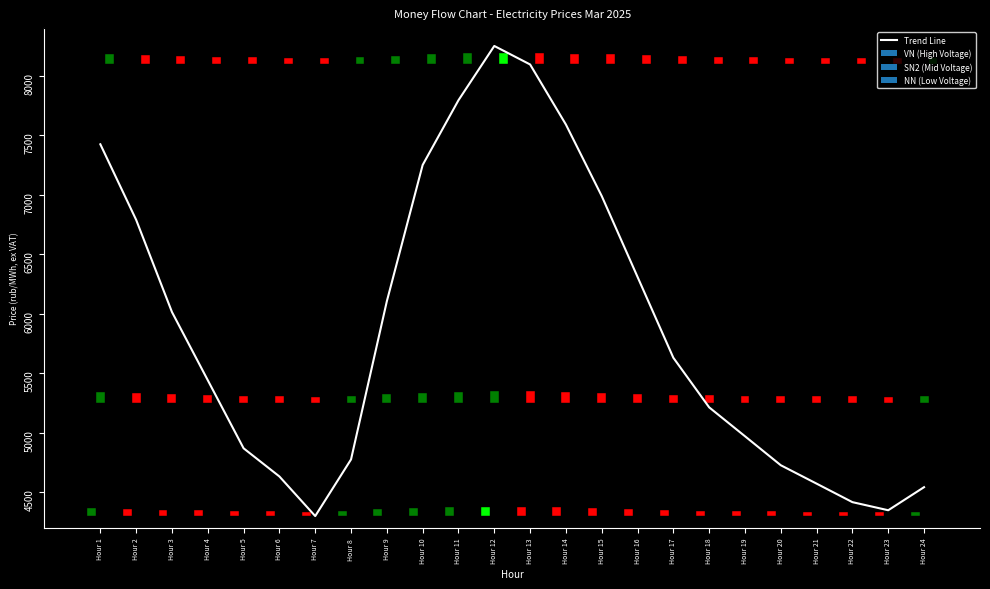

Reading left to right, list all the values displayed in this chart.

Hour 1=7423.8	Hour 2=6788.9	Hour 3=6014.3	Hour 4=5441.4	Hour 5=4869.4	Hour 6=4632.7	Hour 7=4300.0	Hour 8=4776.0	Hour 9=6105.1	Hour 10=7250.1	Hour 11=7794.1	Hour 12=8250.0	Hour 13=8094.6	Hour 14=7589.8	Hour 15=6988.9	Hour 16=6309.5	Hour 17=5630.1	Hour 18=5213.5	Hour 19=4970.7	Hour 20=4727.1	Hour 21=4572.5	Hour 22=4417.0	Hour 23=4348.9	Hour 24=4542.8